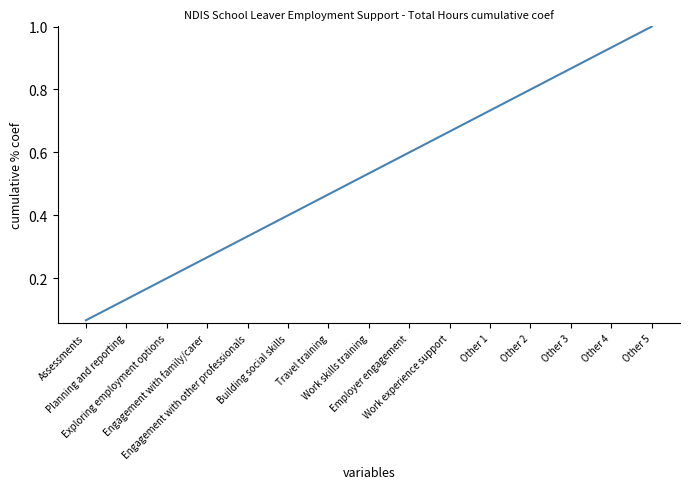

What is the greatest value displayed?

1.0